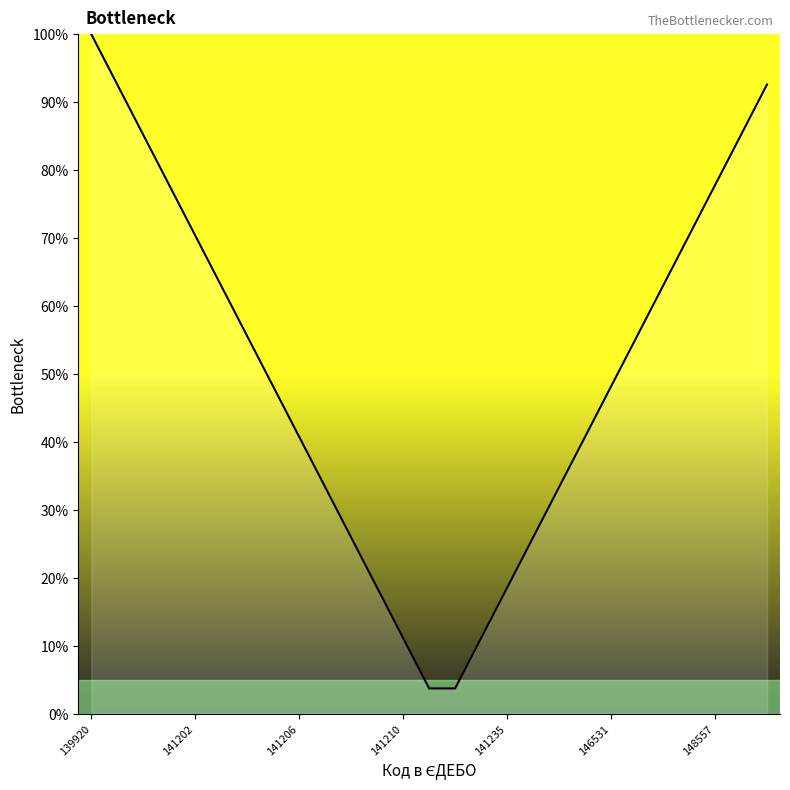

What is the difference between the maximum and minimum values?

96.3